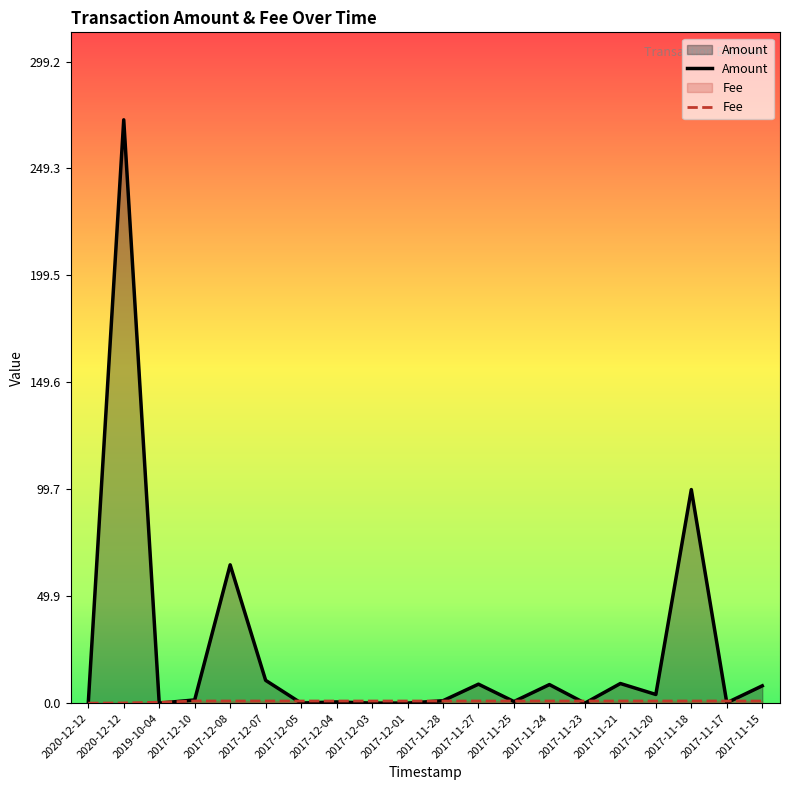

What is the sum of the Amount values at 2017-11-25 and 2017-12-08?

65.3